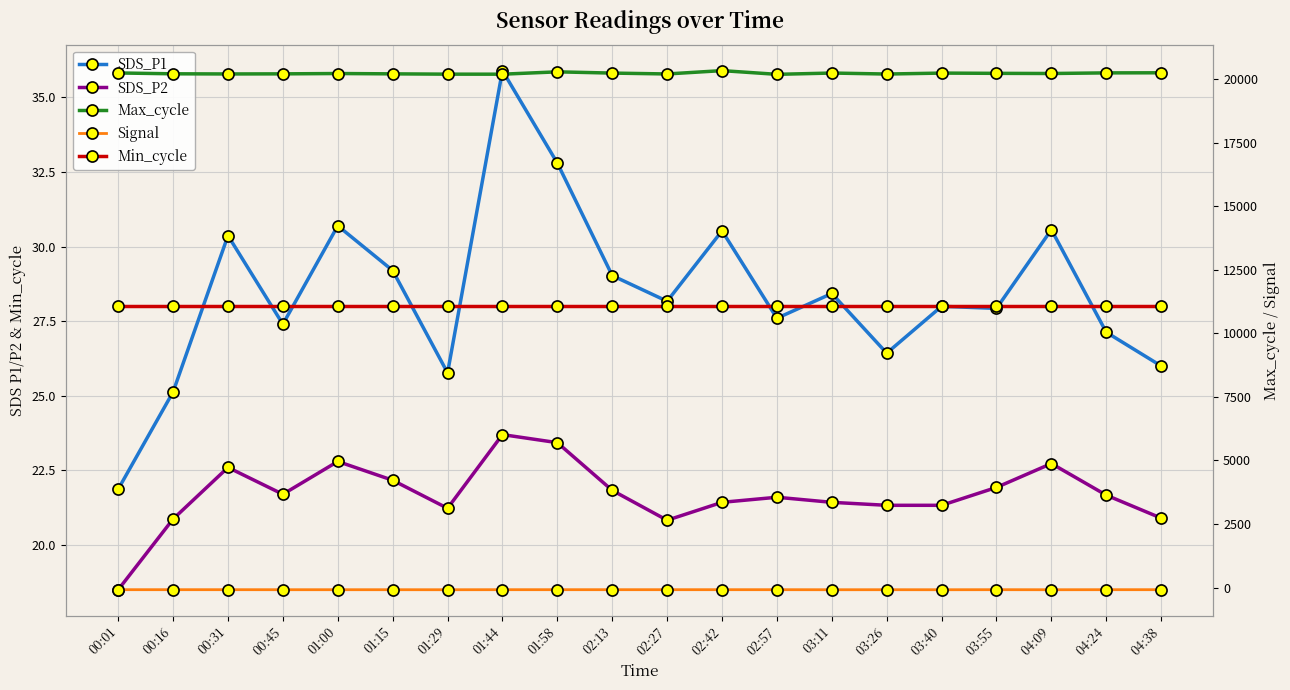

Reading right to left, transcribe all the data shown in this chart.

SDS_P1: 26.0	27.1	30.6	27.9	28.0	26.4	28.4	27.6	30.5	28.2	29.0	32.8	35.9	25.8	29.2	30.7	27.4	30.4	25.1	21.9
SDS_P2: 20.9	21.7	22.7	21.9	21.3	21.3	21.4	21.6	21.4	20.8	21.8	23.4	23.7	21.2	22.2	22.8	21.7	22.6	20.9	18.5
Min_cycle: 28.0	28.0	28.0	28.0	28.0	28.0	28.0	28.0	28.0	28.0	28.0	28.0	28.0	28.0	28.0	28.0	28.0	28.0	28.0	28.0
Max_cycle: 20242.0	20238.0	20214.0	20220.0	20230.0	20193.0	20232.0	20181.0	20327.0	20196.0	20230.0	20279.0	20187.0	20188.0	20200.0	20213.0	20200.0	20196.0	20202.0	20235.0
Signal: -80.0	-80.0	-82.0	-80.0	-82.0	-81.0	-82.0	-80.0	-80.0	-80.0	-80.0	-80.0	-80.0	-82.0	-81.0	-81.0	-81.0	-80.0	-80.0	-80.0